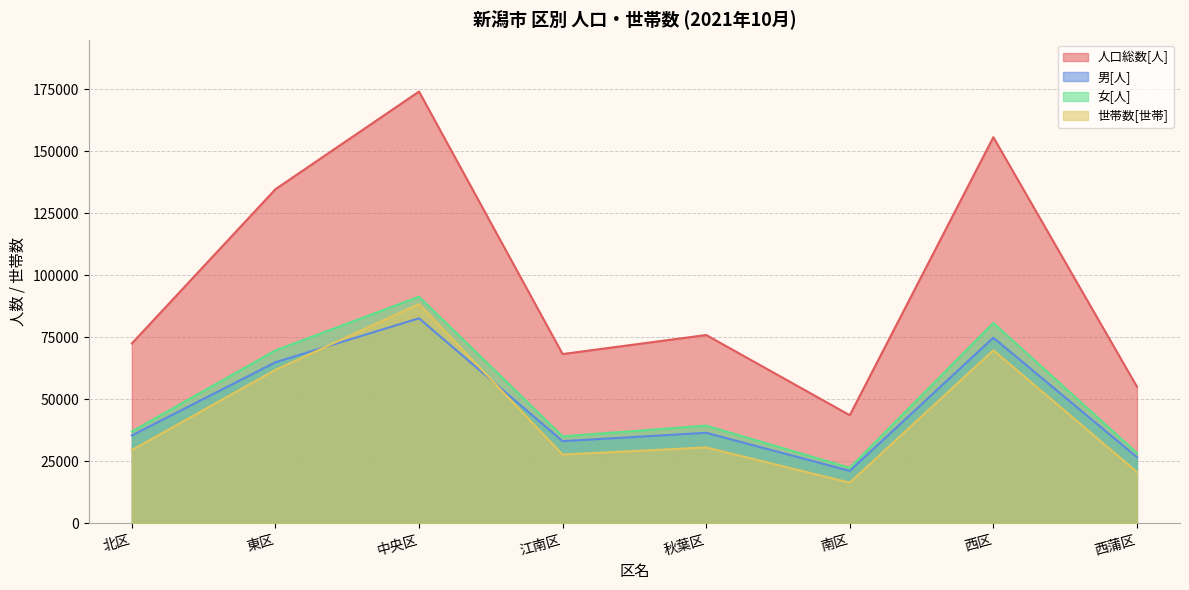

How many interior local peaks does the 女[人] series have?

3